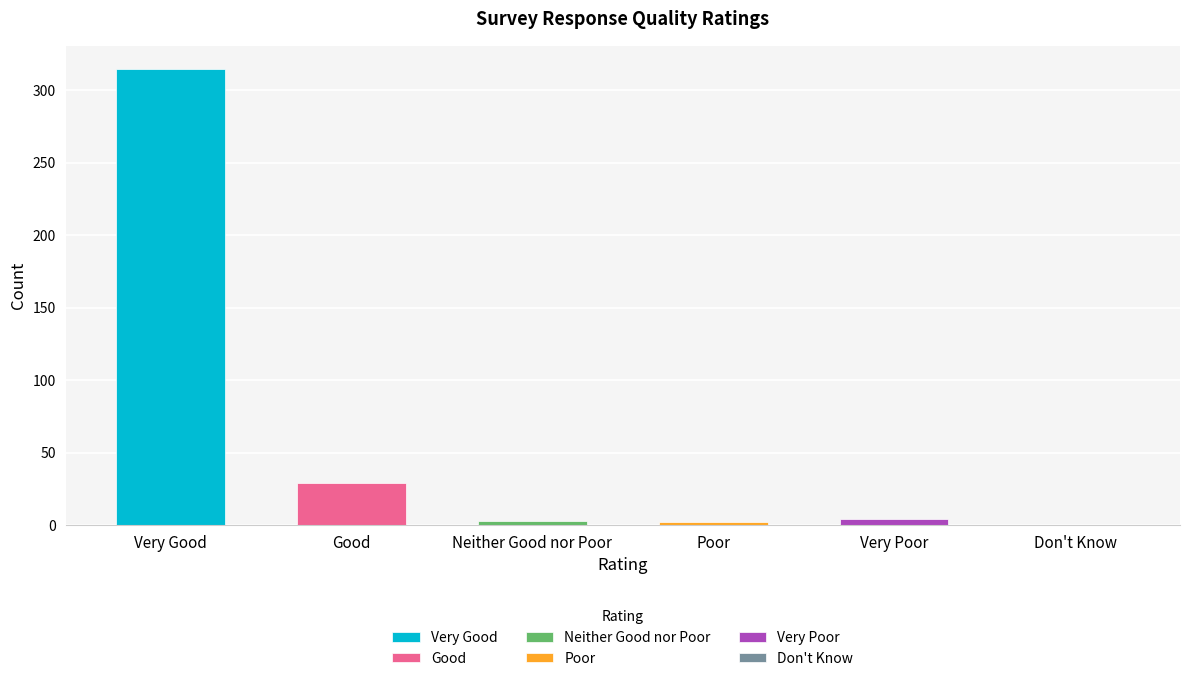

How many data points are less than 4?

3